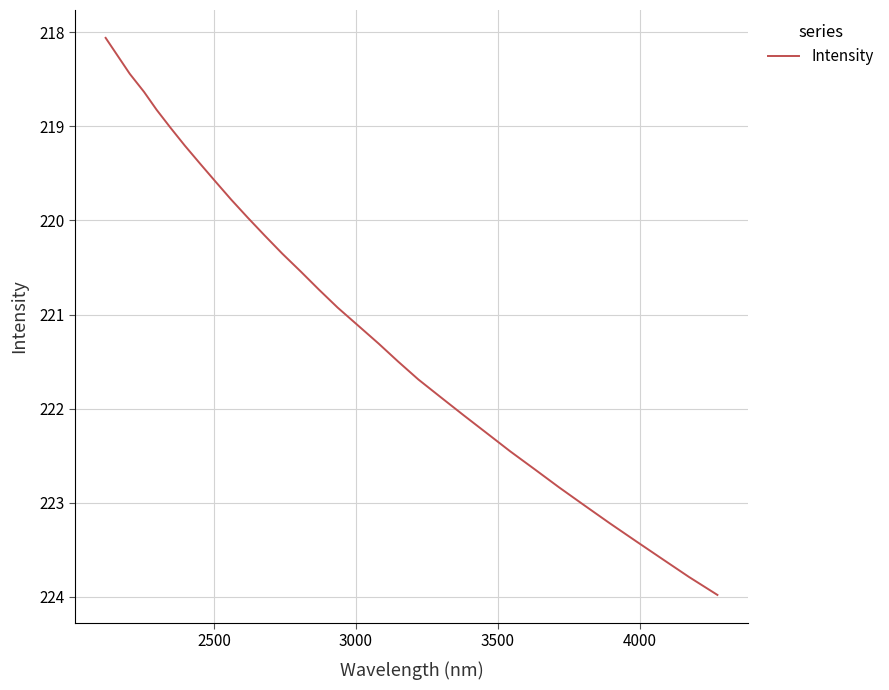

What is the maximum value shown in the chart?

224.0